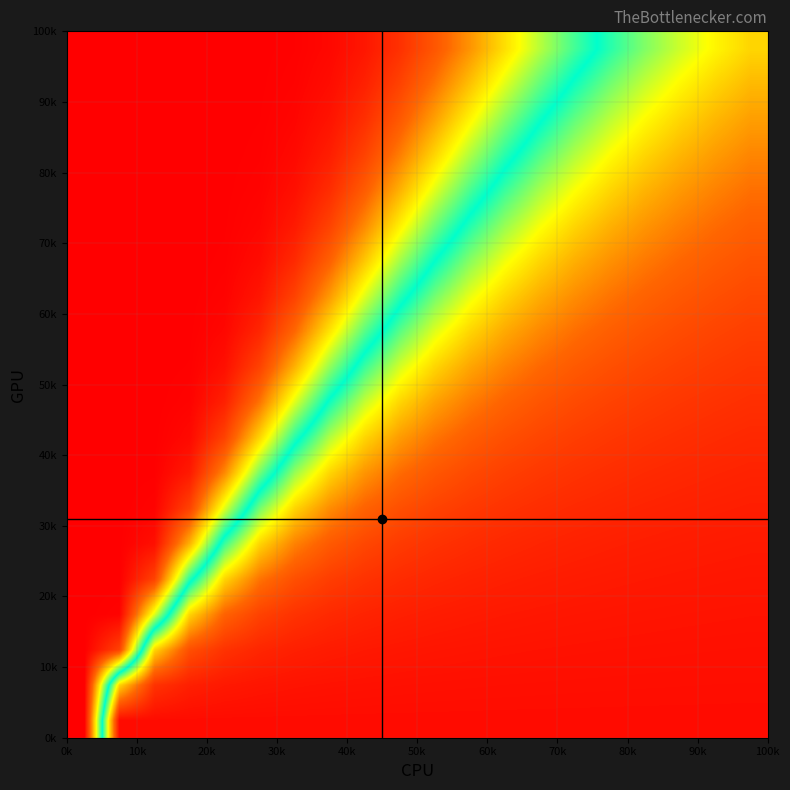

Count the number of categories in the chart.

20